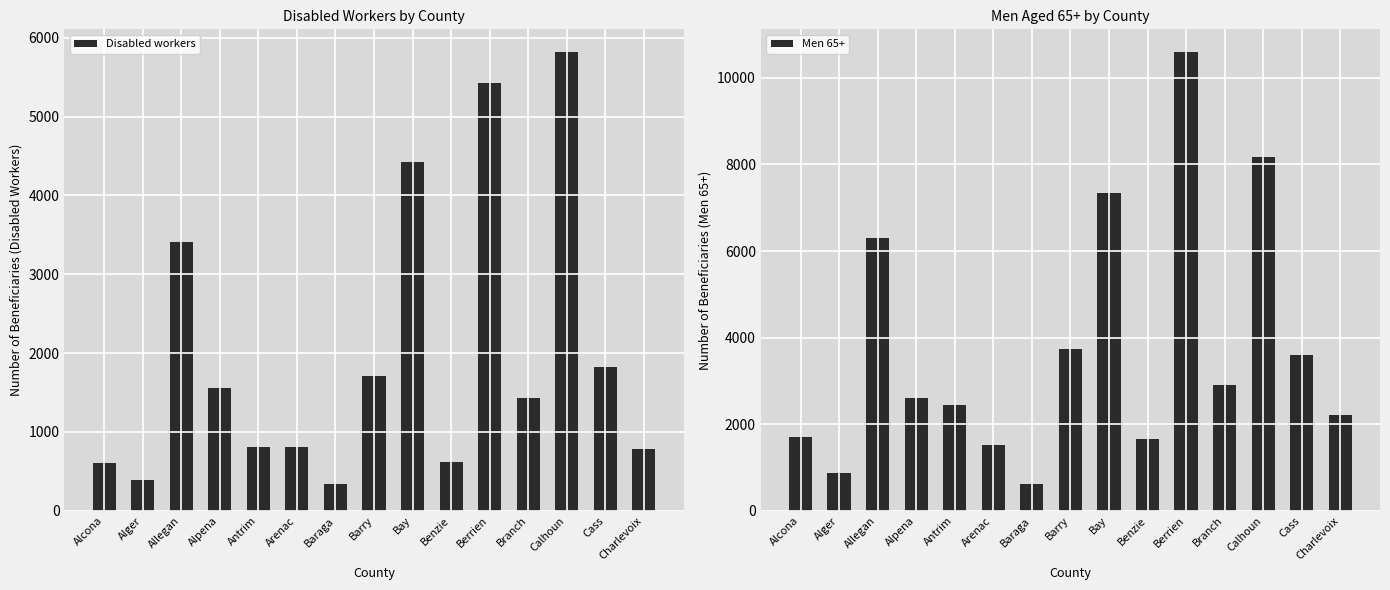

At which category is the sum across all series the highest?

Berrien